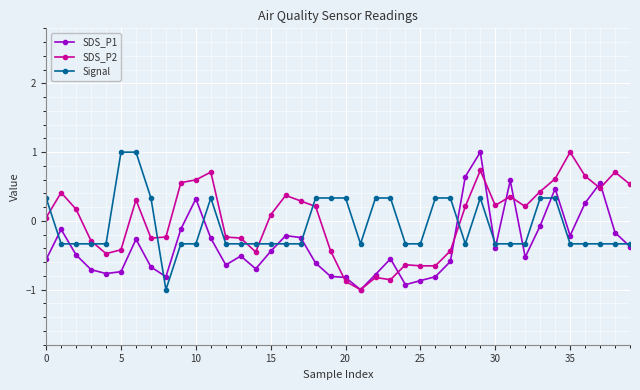

What is the difference between the maximum and minimum values in the SDS_P1 series?

2.0